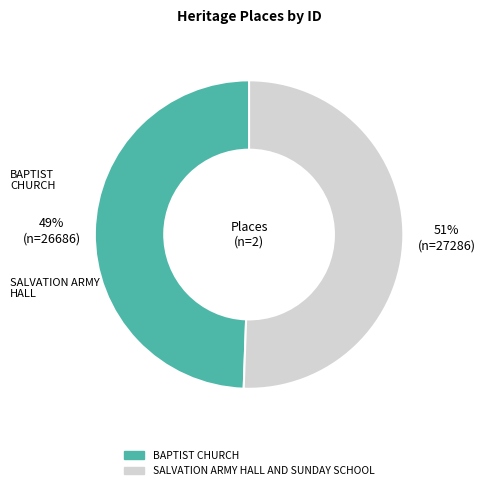

Is it true that BAPTIST CHURCH is 49% of the pie?

True